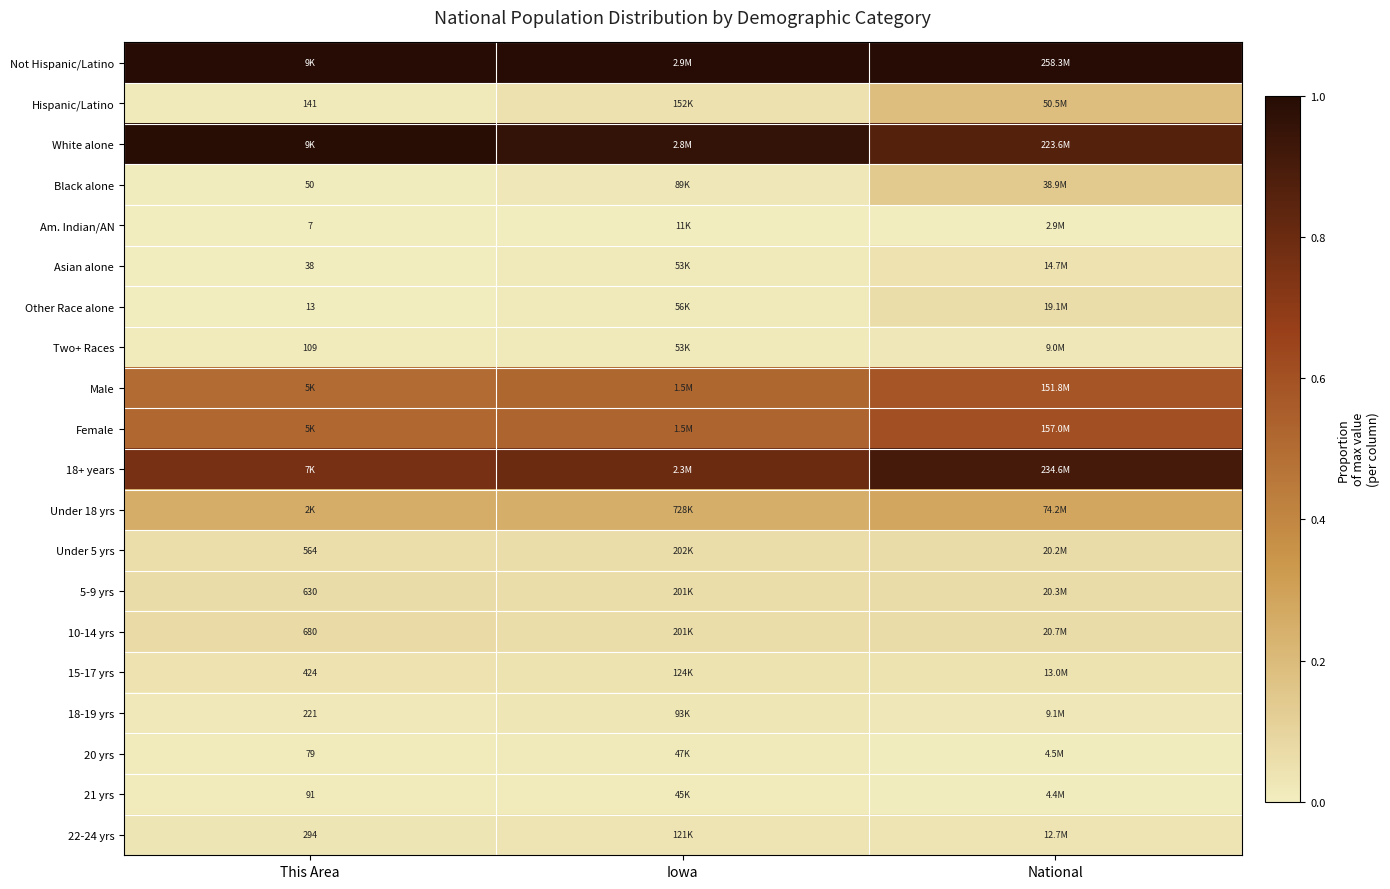

Which label corresponds to the smallest value in the chart?

This Area